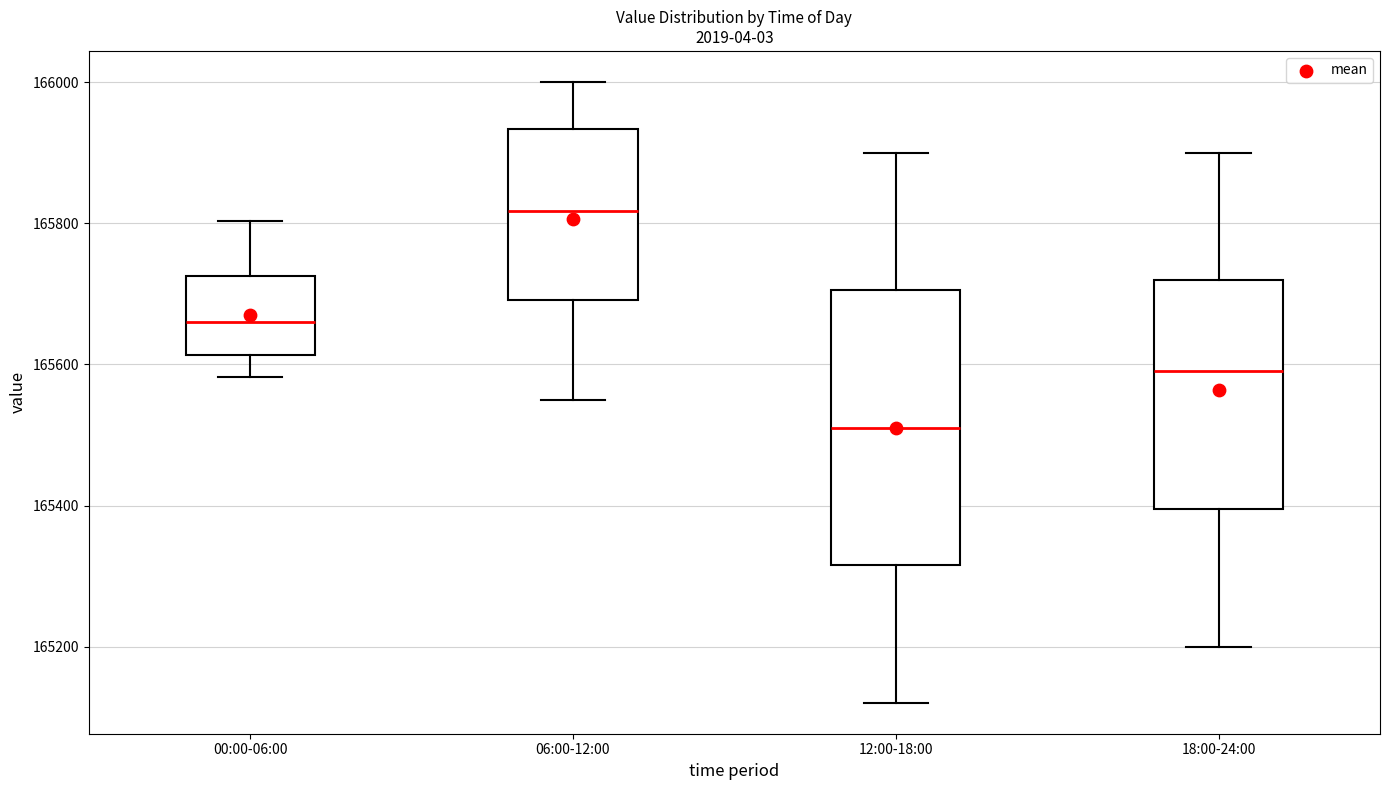

Reading left to right, transcribe this box plot: for each box, give where its median line is, the range the box spans, and where its two whiskers end, as read against the y-axis. The values are not printed on the chart, so give them approximately, as read against the axis.

00:00-06:00: median 165660, box 165620 to 165720, whiskers 165580 to 165800
06:00-12:00: median 165820, box 165700 to 165940, whiskers 165560 to 166000
12:00-18:00: median 165520, box 165320 to 165700, whiskers 165120 to 165900
18:00-24:00: median 165600, box 165400 to 165720, whiskers 165200 to 165900